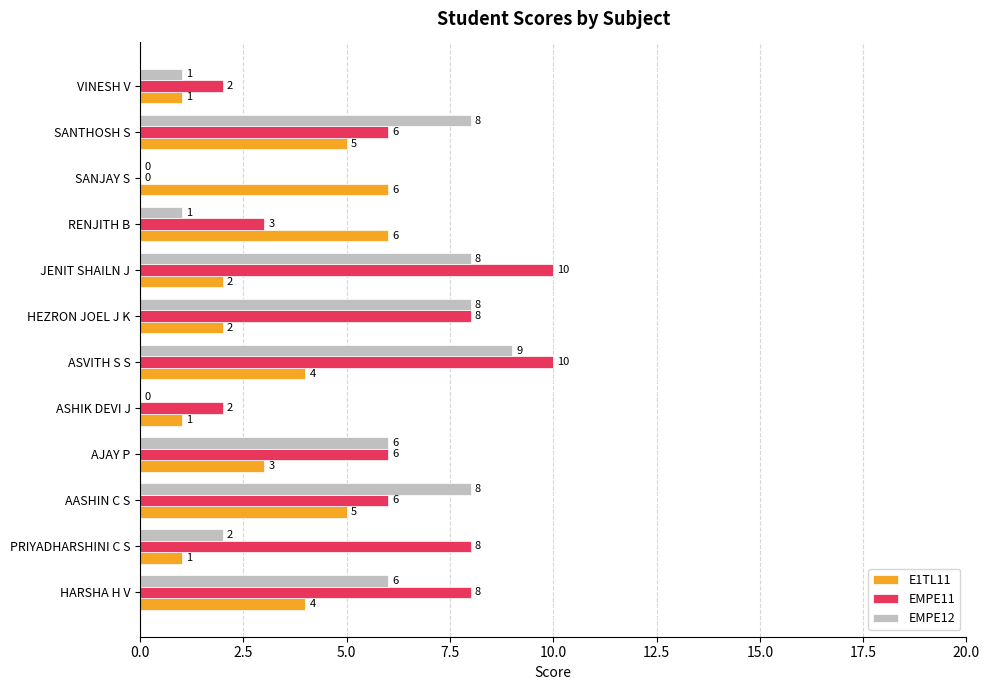

How many series are shown in this chart?

3